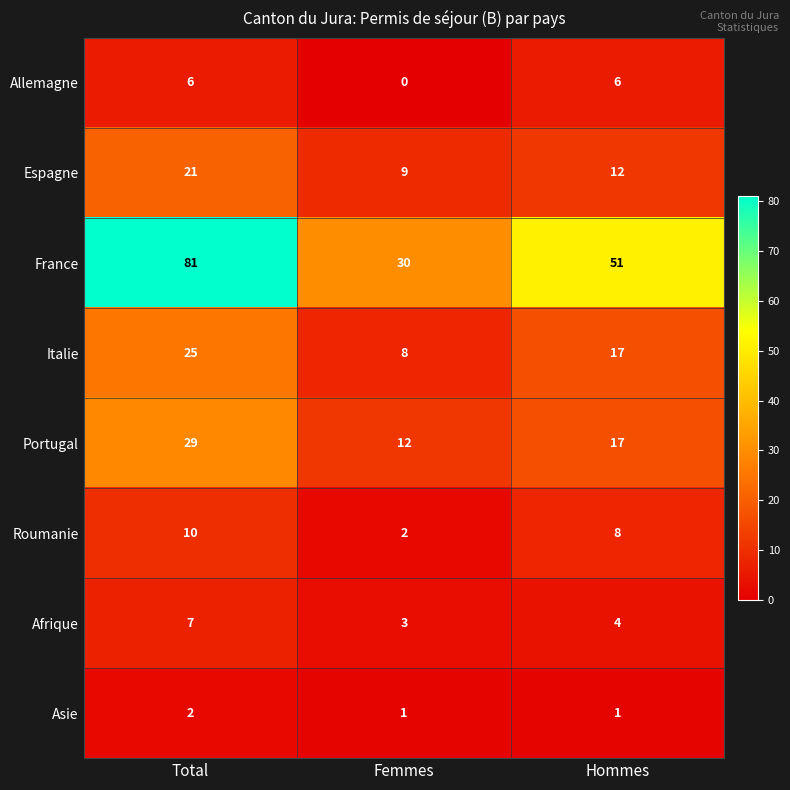

At which category does the chart reach its peak across all series?

Total